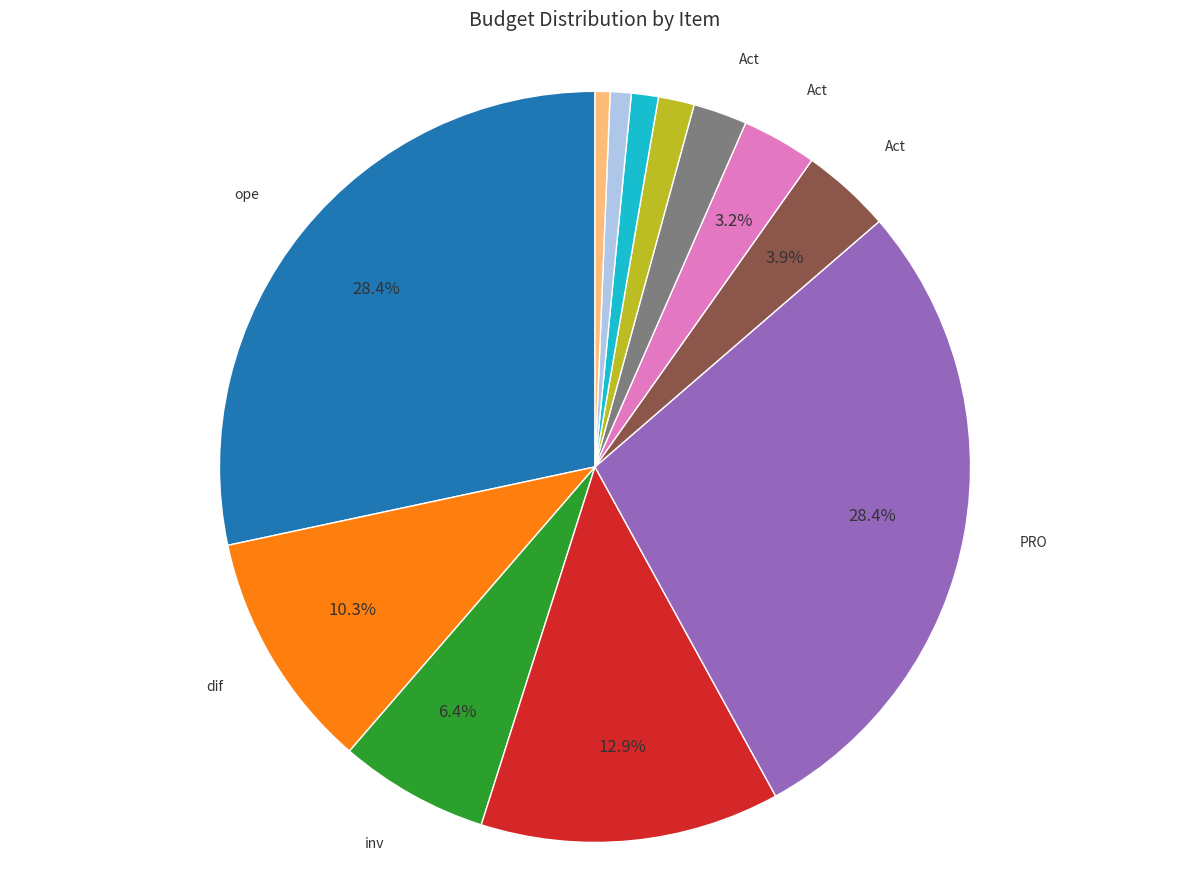

Does any single category account for the majority?

No